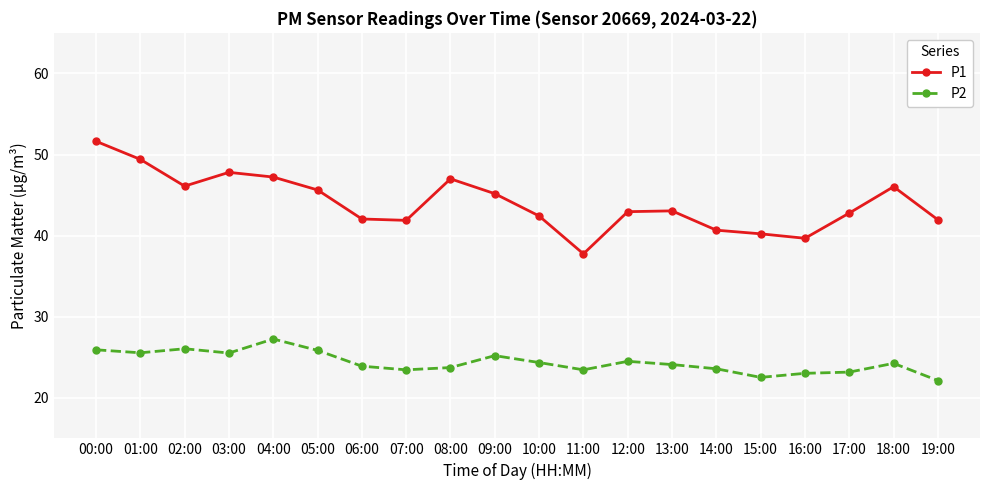

At 19:00, list the series in order from smallest to largest.

P2, P1